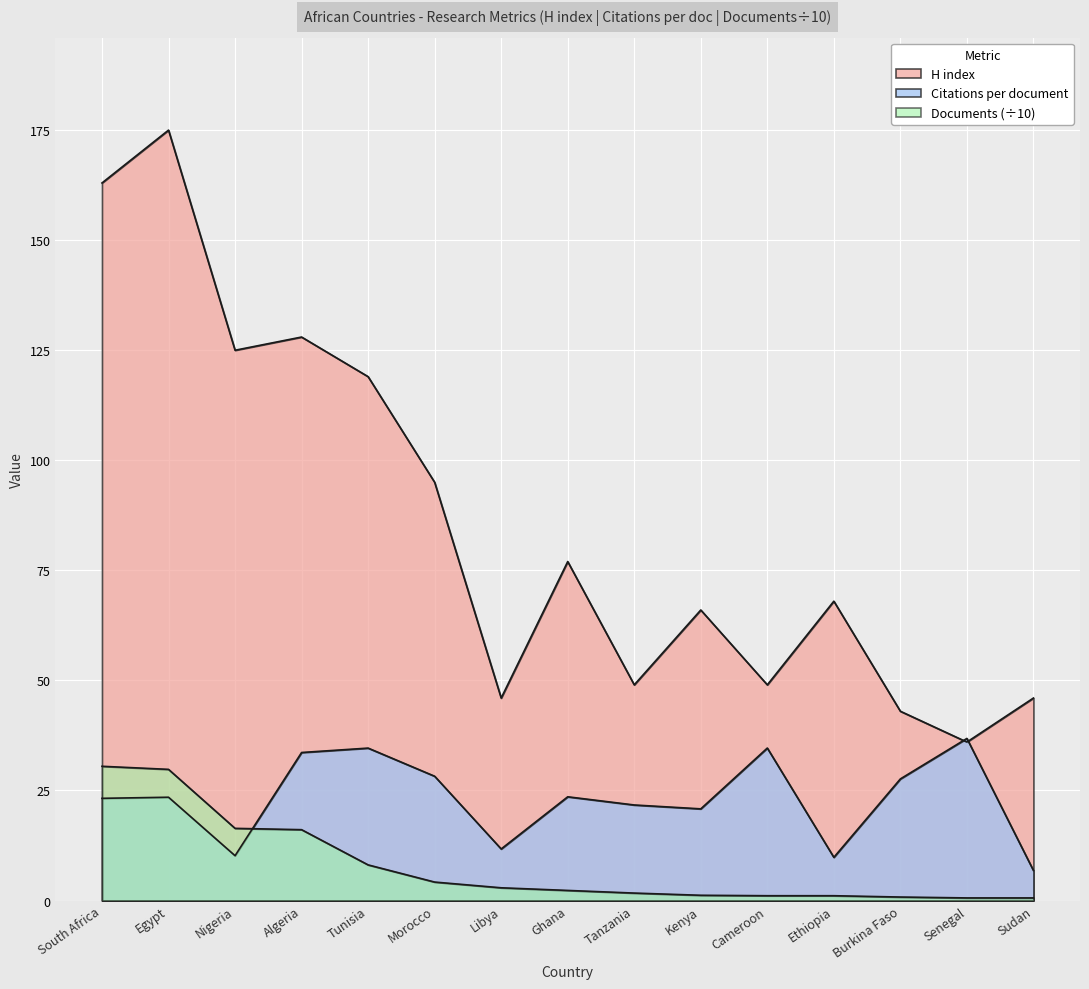

How many series are shown in this chart?

3